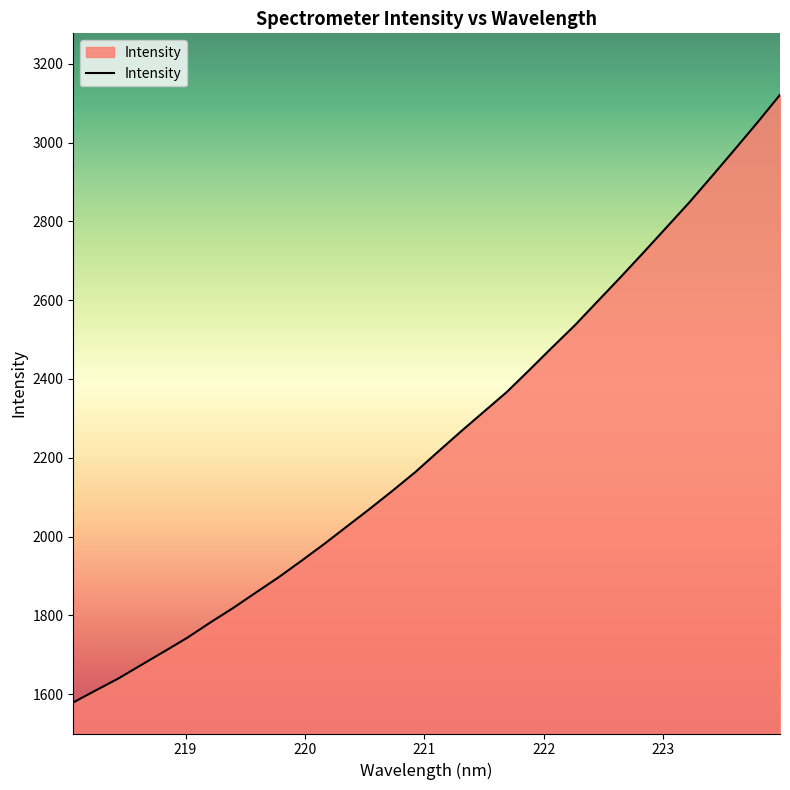

What is the smallest value displayed?

1579.0